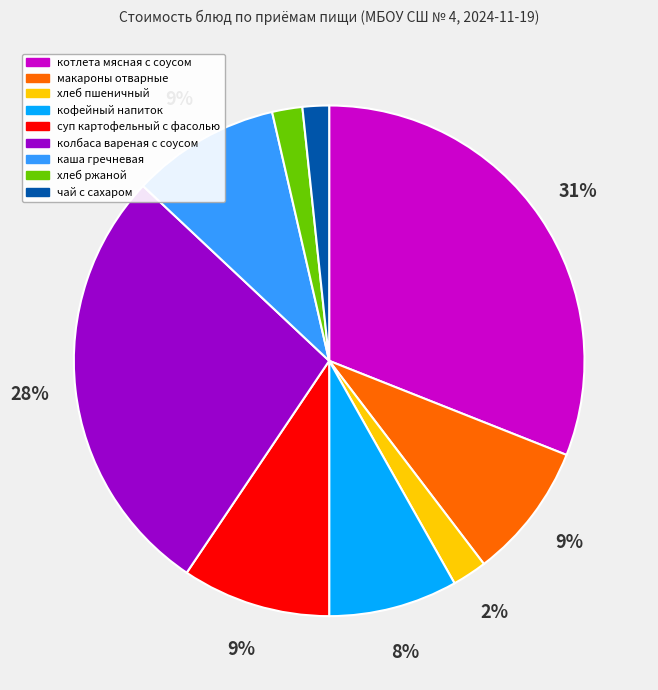

Is кофейный напиток the majority of the pie?

No